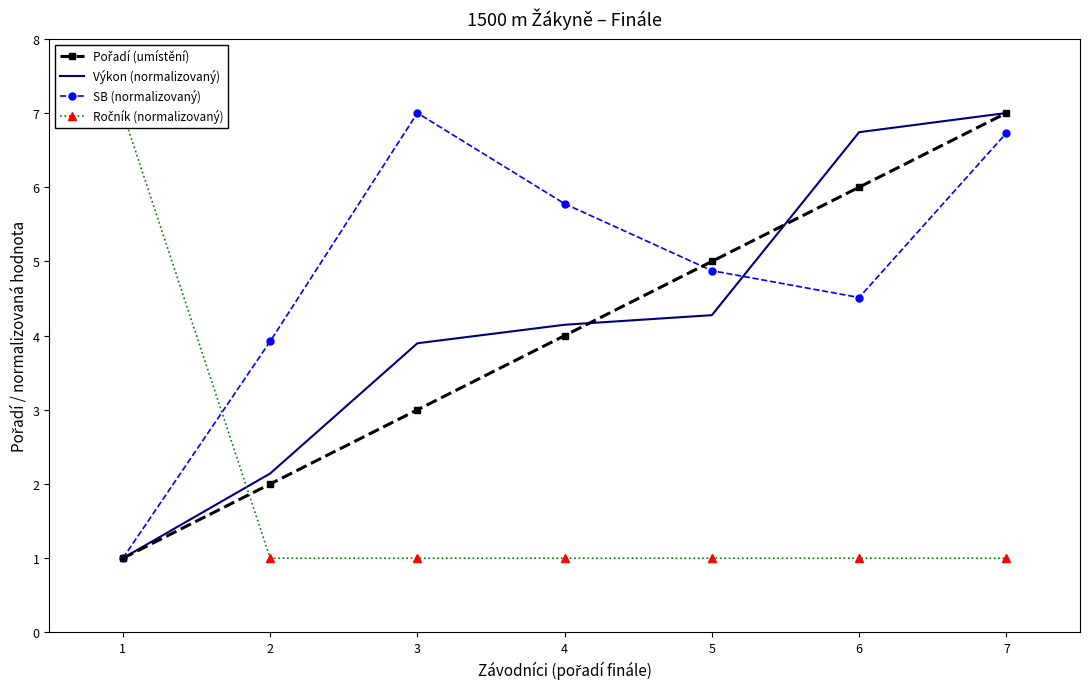

What is the difference between the highest and lowest values at 1?

6.0